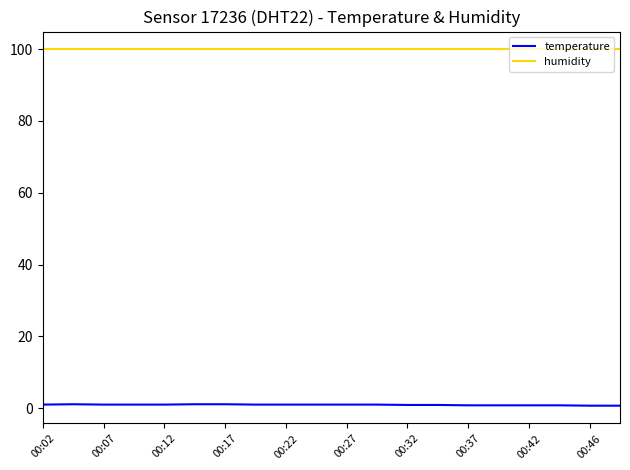

What is the minimum value for humidity?

99.9